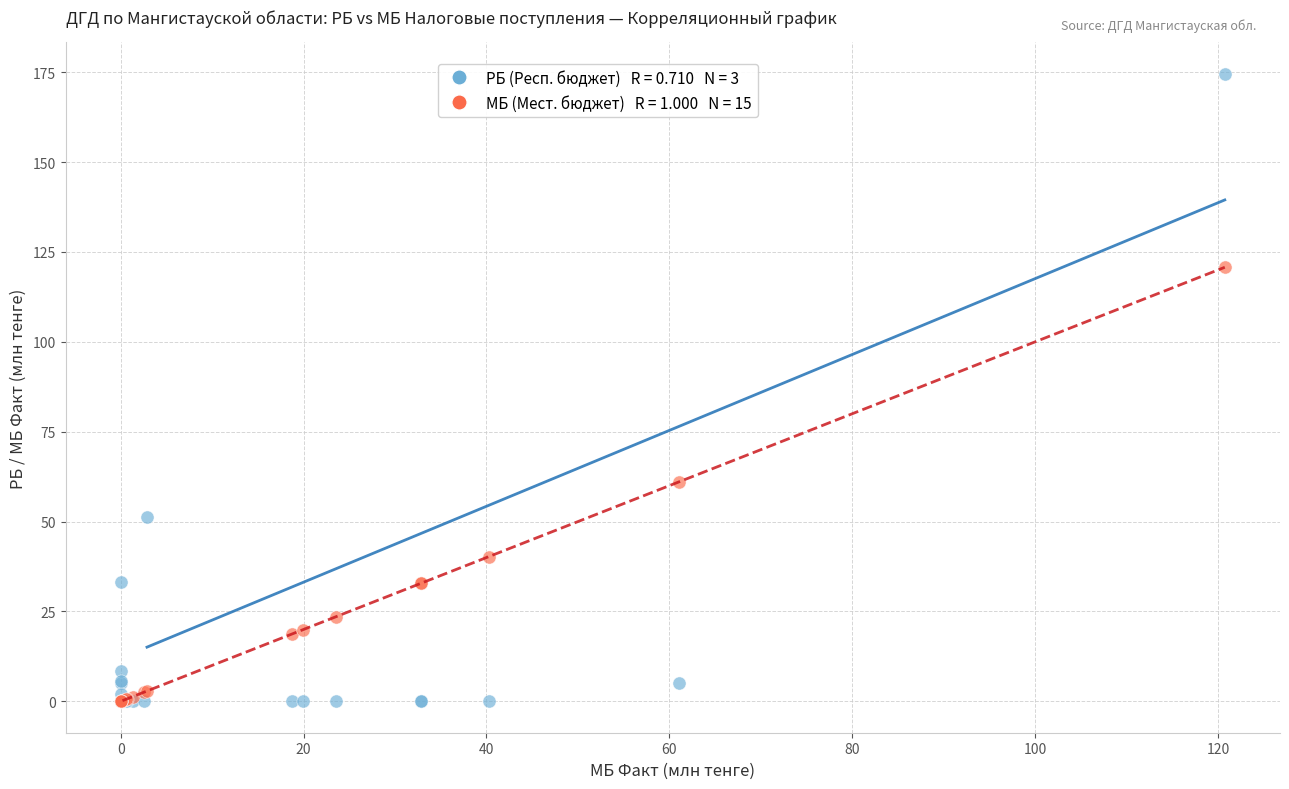

Across all series, what Y value is closest to 87?

61.0